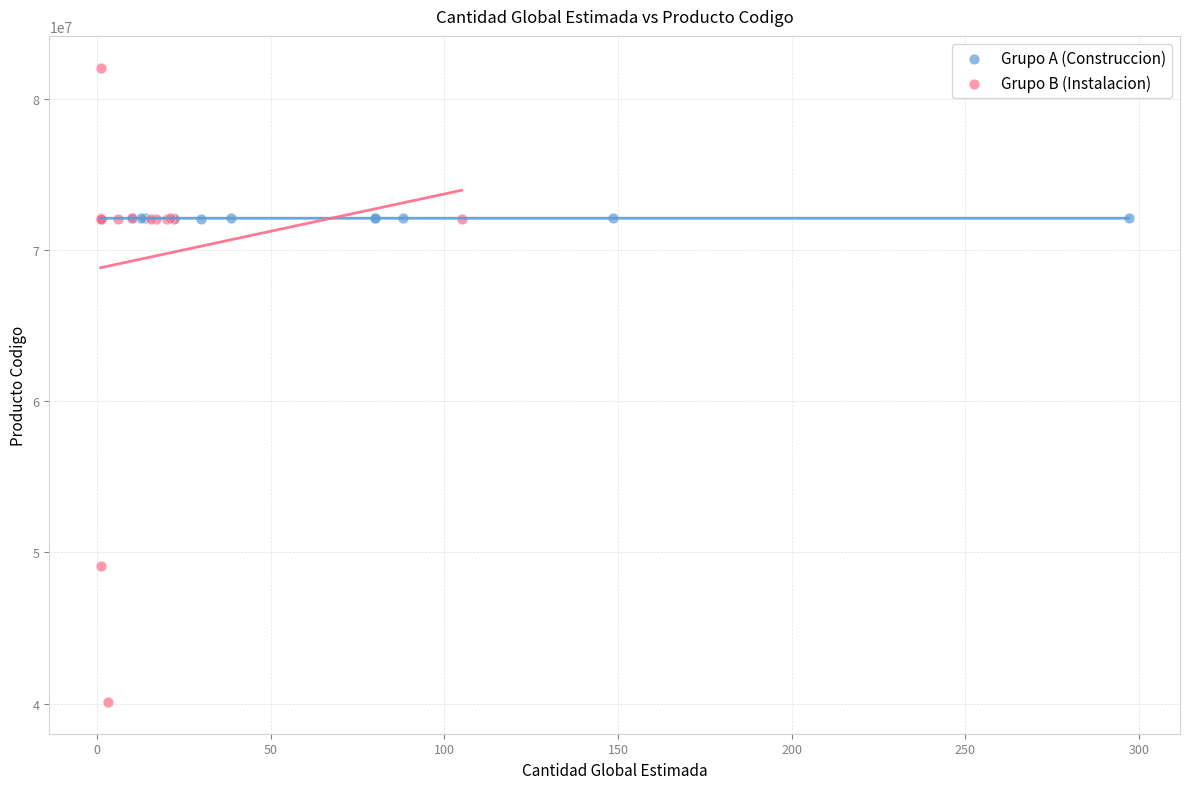

Which series has the largest Y range (max minus min)?

Grupo B (Instalacion)